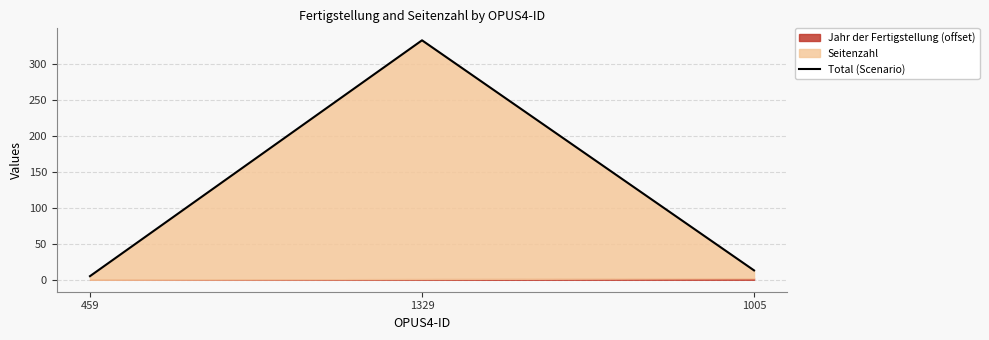

Reading left to right, extract all data points from this chart.

5	333	13